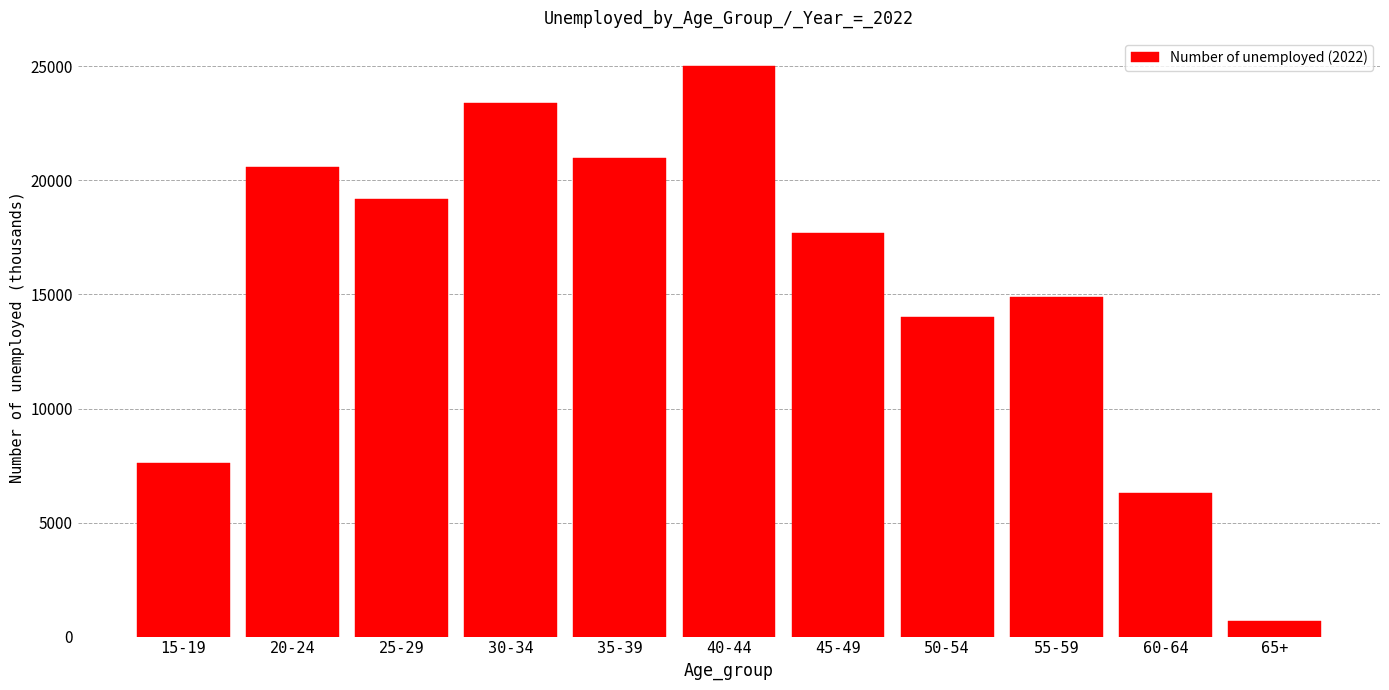

Reading left to right, what are all the values shown in this chart?

7600	20600	19200	23400	21000	25000	17700	14000	14900	6300	700